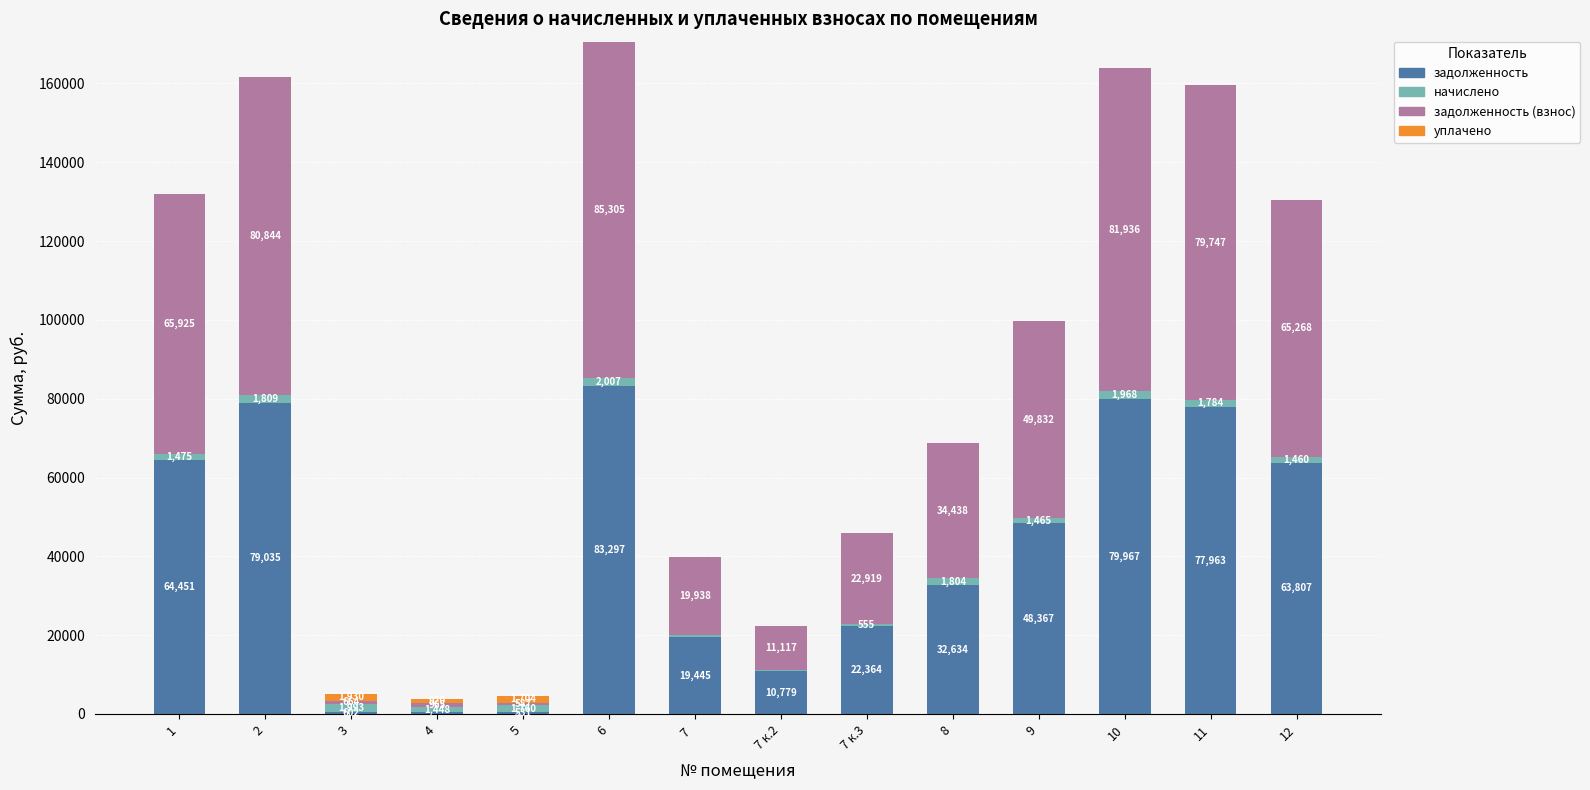

Which category has the highest value in the задолженность series?

6